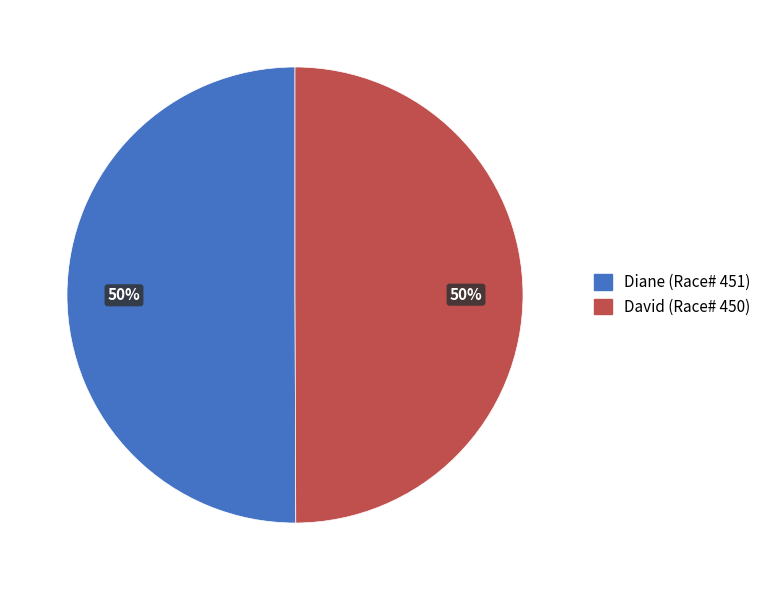

How many slices are in this pie chart?

2